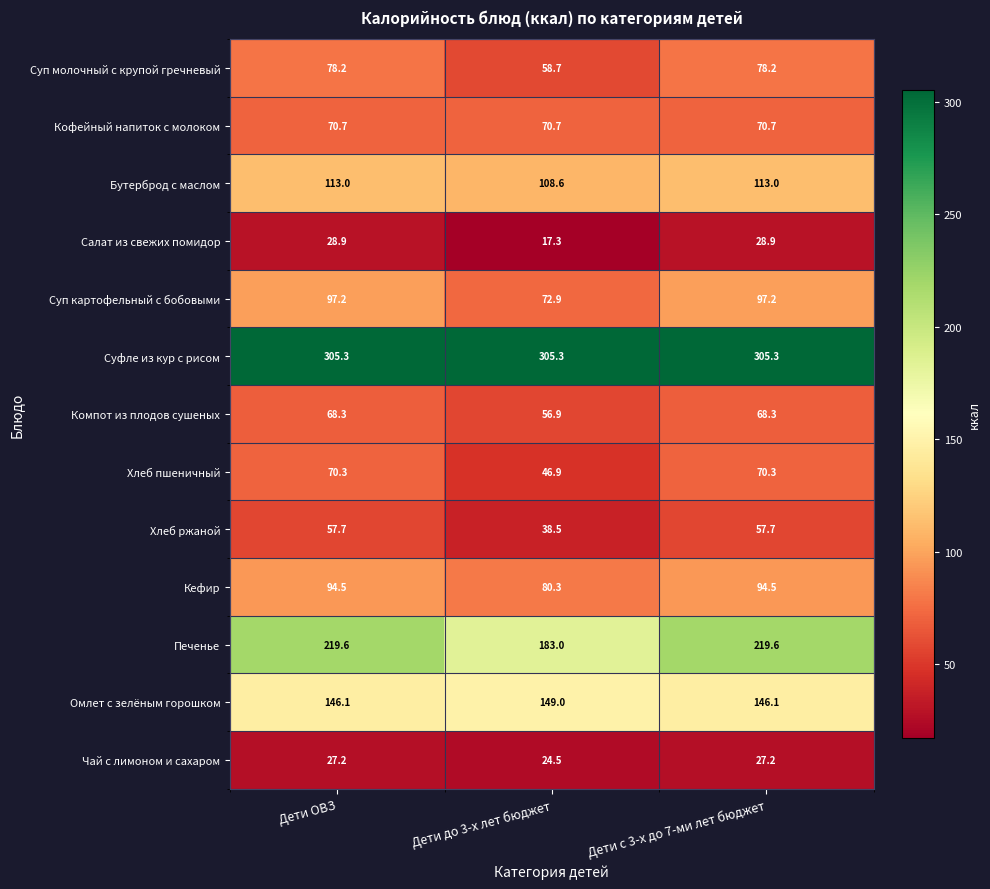

Rank the series by their maximum value, from lowest to highest.

Чай с лимоном и сахаром, Салат из свежих помидор, Хлеб ржаной, Компот из плодов сушеных, Хлеб пшеничный, Кофейный напиток с молоком, Суп молочный с крупой гречневый, Кефир, Суп картофельный с бобовыми, Бутерброд с маслом, Омлет с зелёным горошком, Печенье, Суфле из кур с рисом